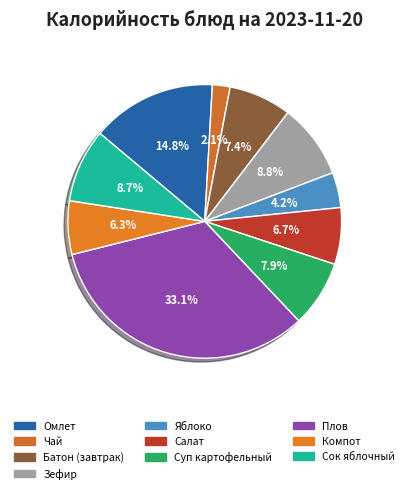

To the nearest percent, what is the difference between the largest and smallest slice percentages?

31%